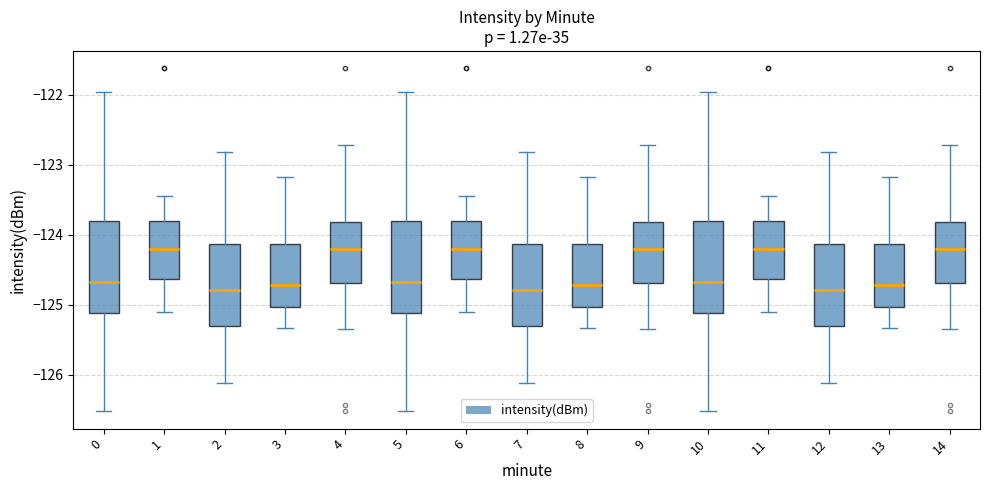

Reading left to right, transcribe this box plot: for each box, give where its median line is, the range the box spans, and where its two whiskers end, as read against the y-axis. The values are not printed on the chart, so give them approximately, as read against the axis.

0: median -124.7, box -125.1 to -123.8, whiskers -126.5 to -122.0
1: median -124.2, box -124.6 to -123.8, whiskers -125.1 to -123.4
2: median -124.8, box -125.3 to -124.1, whiskers -126.1 to -122.8
3: median -124.7, box -125.0 to -124.1, whiskers -125.3 to -123.2
4: median -124.2, box -124.7 to -123.8, whiskers -125.3 to -122.7
5: median -124.7, box -125.1 to -123.8, whiskers -126.5 to -122.0
6: median -124.2, box -124.6 to -123.8, whiskers -125.1 to -123.4
7: median -124.8, box -125.3 to -124.1, whiskers -126.1 to -122.8
8: median -124.7, box -125.0 to -124.1, whiskers -125.3 to -123.2
9: median -124.2, box -124.7 to -123.8, whiskers -125.3 to -122.7
10: median -124.7, box -125.1 to -123.8, whiskers -126.5 to -122.0
11: median -124.2, box -124.6 to -123.8, whiskers -125.1 to -123.4
12: median -124.8, box -125.3 to -124.1, whiskers -126.1 to -122.8
13: median -124.7, box -125.0 to -124.1, whiskers -125.3 to -123.2
14: median -124.2, box -124.7 to -123.8, whiskers -125.3 to -122.7